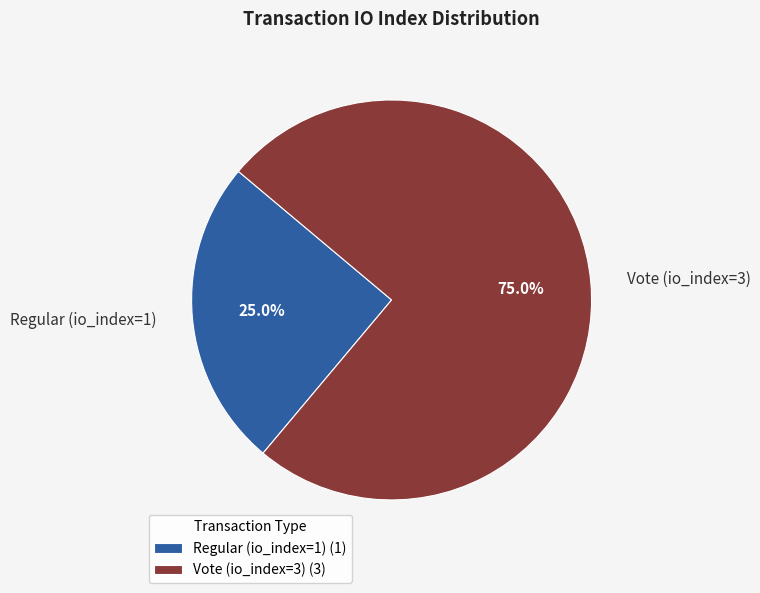

Rank the categories by value from lowest to highest.

Regular (io_index=1), Vote (io_index=3)